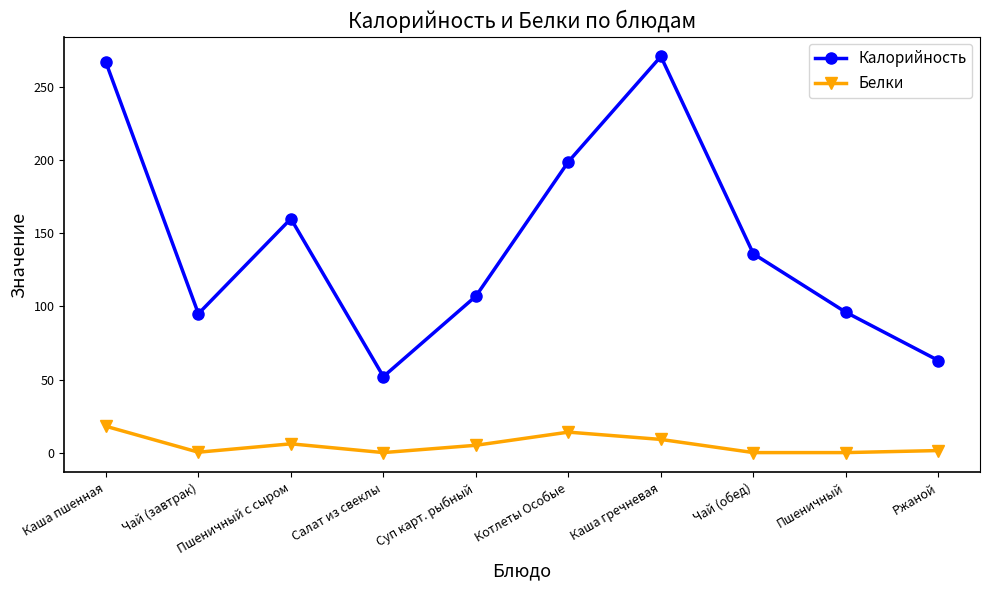

What is the sum of the Калорийность values at Котлеты Особые and Пшеничный?

295.0